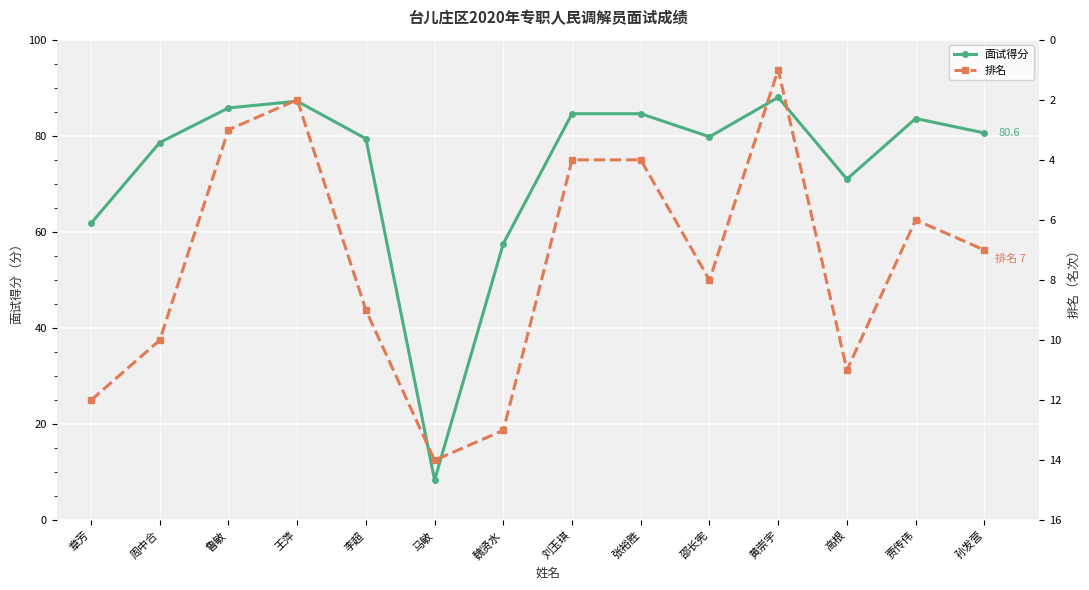

Is the value of 面试得分 at 孙发营 greater than the value of 排名 at 王萍?

Yes